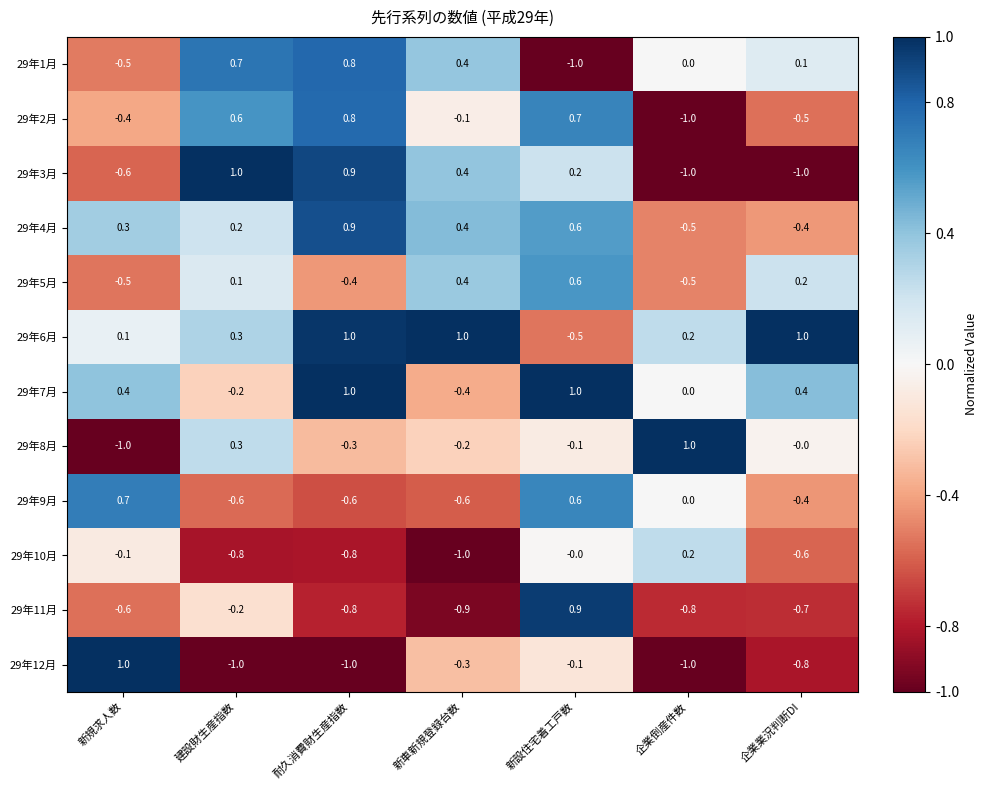

What is the difference between the 29年4月 values at 建設財生産指数 and 企業業況判断DI?

0.6